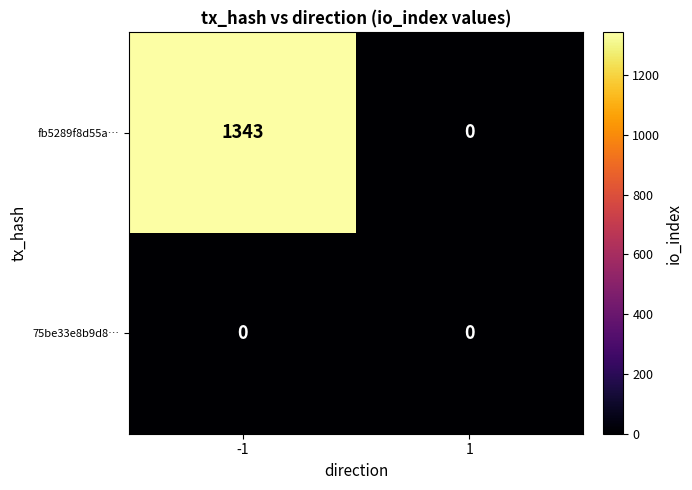

Reading right to left, what are all the values shown in this chart?

fb5289f8d55a…: 0	1343
75be33e8b9d8…: 0	0